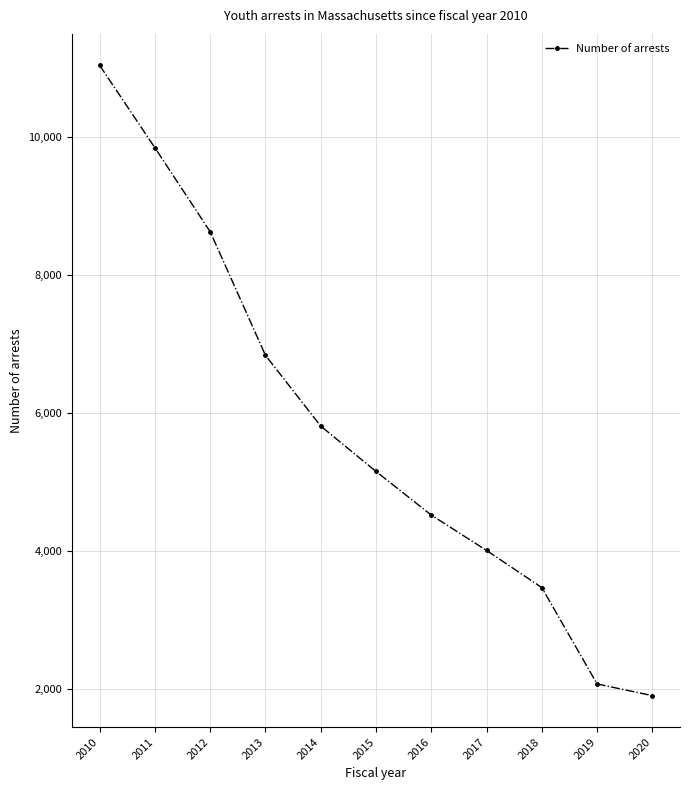

Reading left to right, list all the values displayed in this chart.

11042	9848	8631	6840	5815	5157	4525	4012	3474	2077	1908